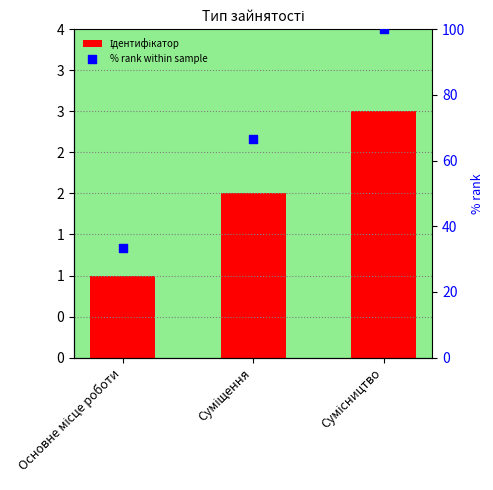

What is the total value across all series at Суміщення?

68.7